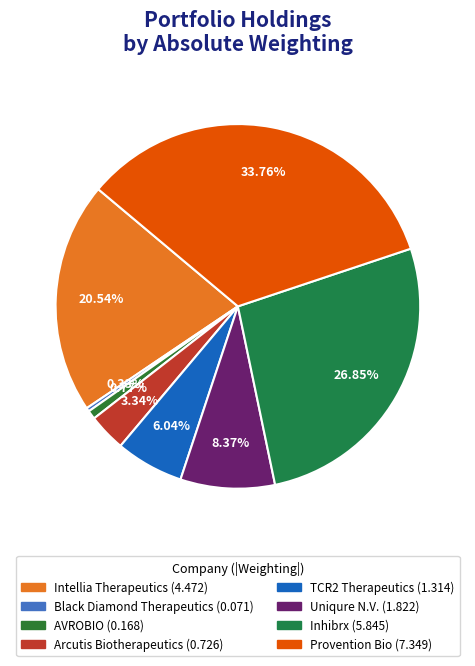

Which slice is the largest?

Provention Bio